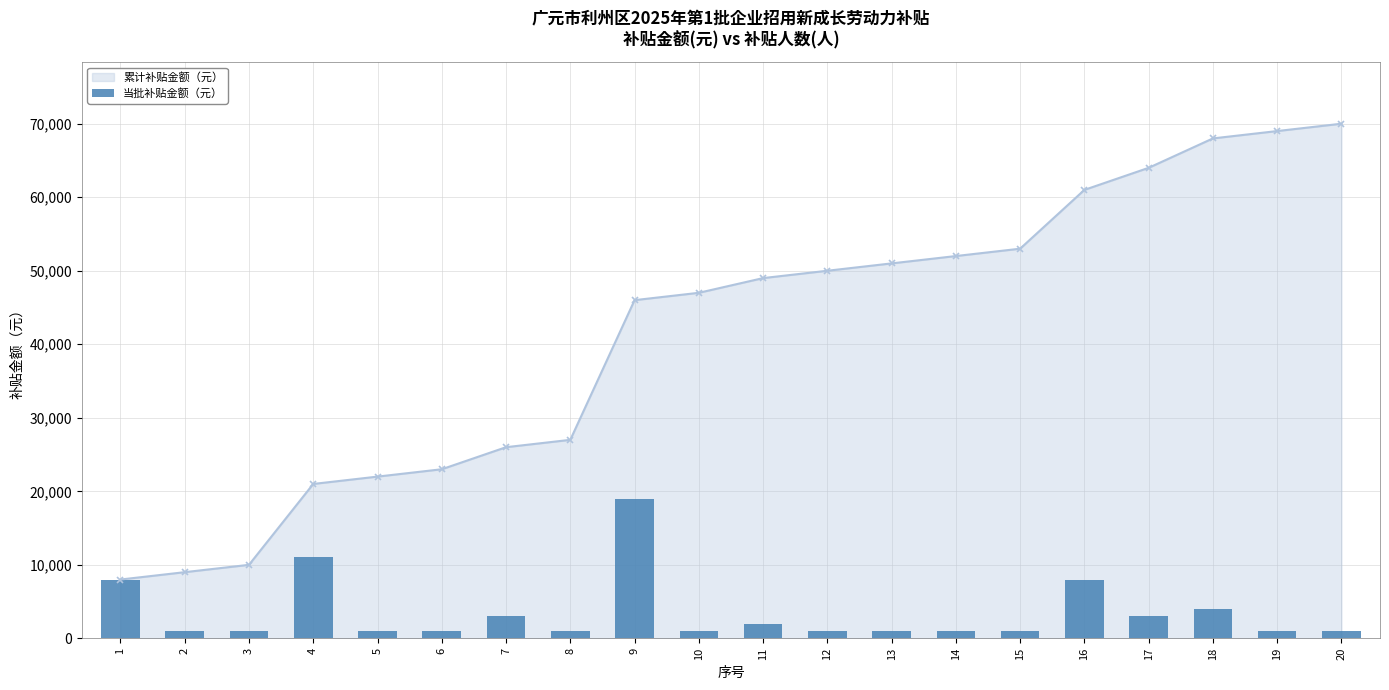

The value at 9 is 7308. True or false?

False